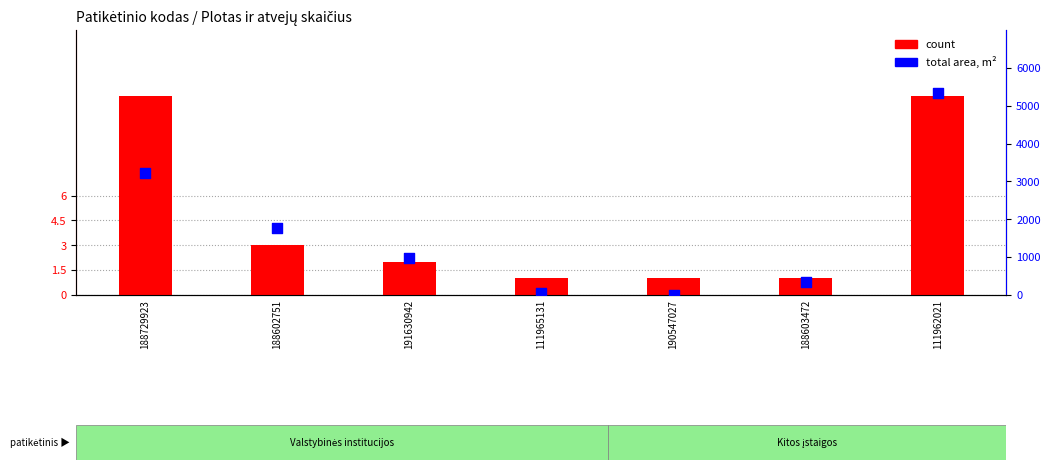

Is the value of count at 111965131 greater than the value of total area, m² at 191630942?

No